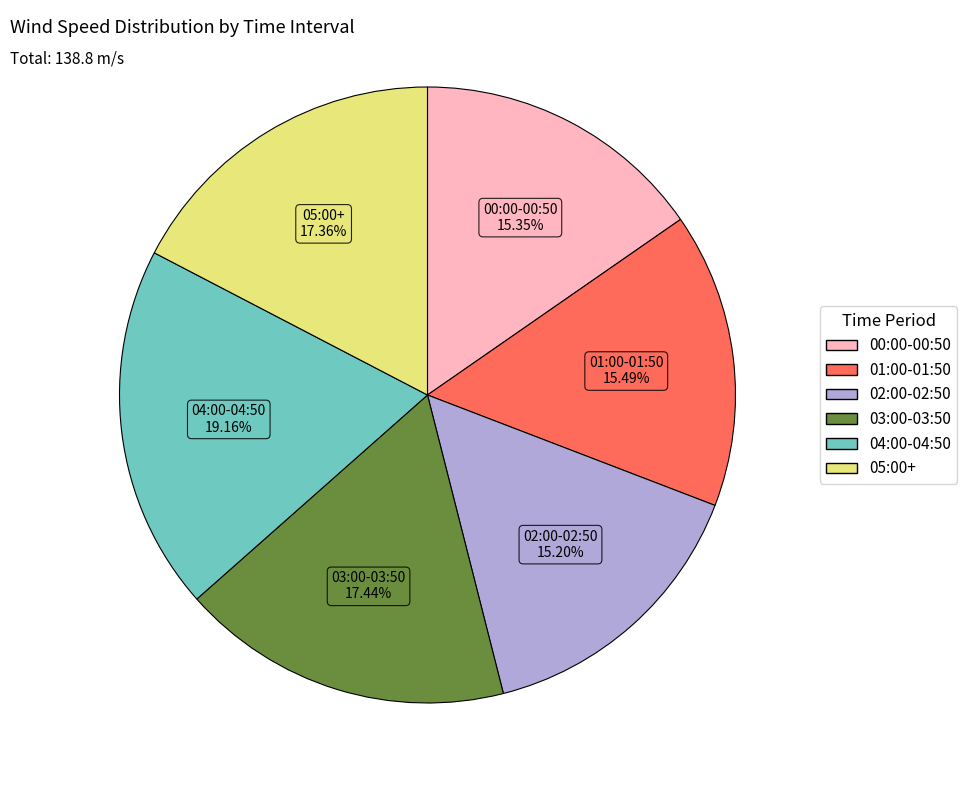

Is there any slice that represents more than half of the pie?

No